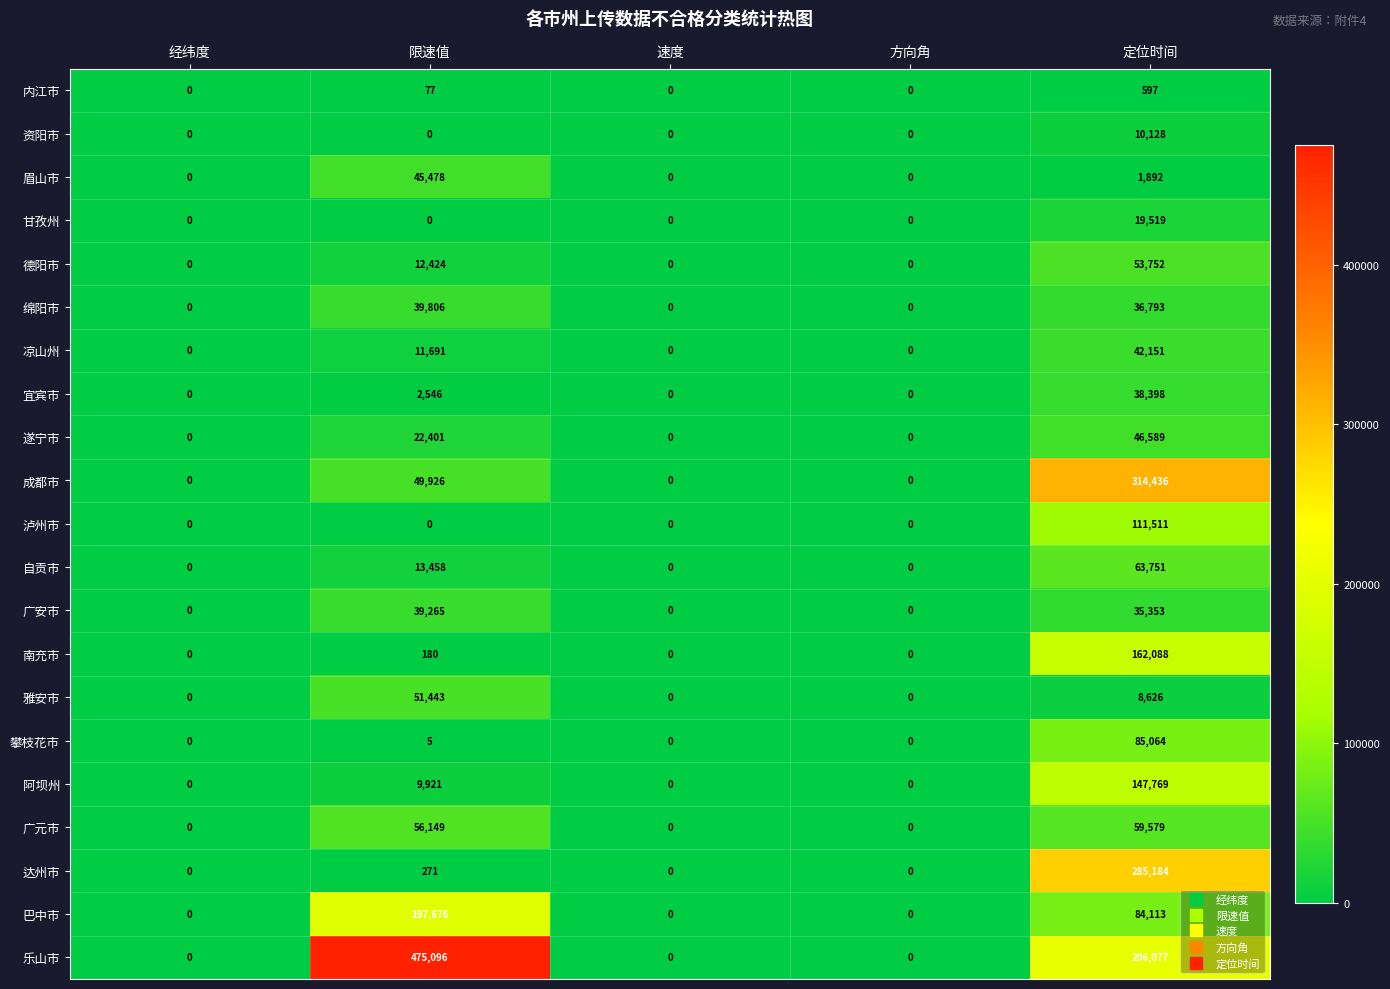

Rank the series by their maximum value, from highest to lowest.

乐山市, 成都市, 达州市, 巴中市, 南充市, 阿坝州, 泸州市, 攀枝花市, 自贡市, 广元市, 德阳市, 雅安市, 遂宁市, 眉山市, 凉山州, 绵阳市, 广安市, 宜宾市, 甘孜州, 资阳市, 内江市